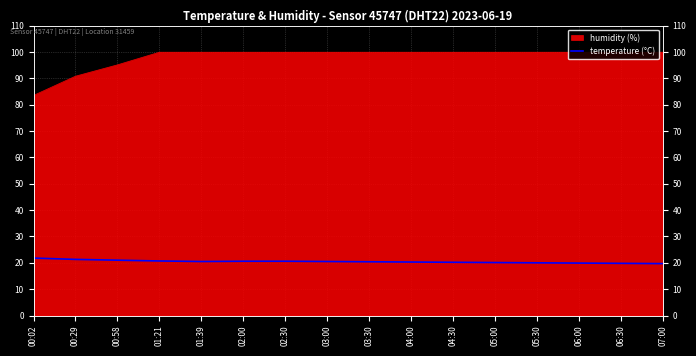

How many data points are less than 20?

3